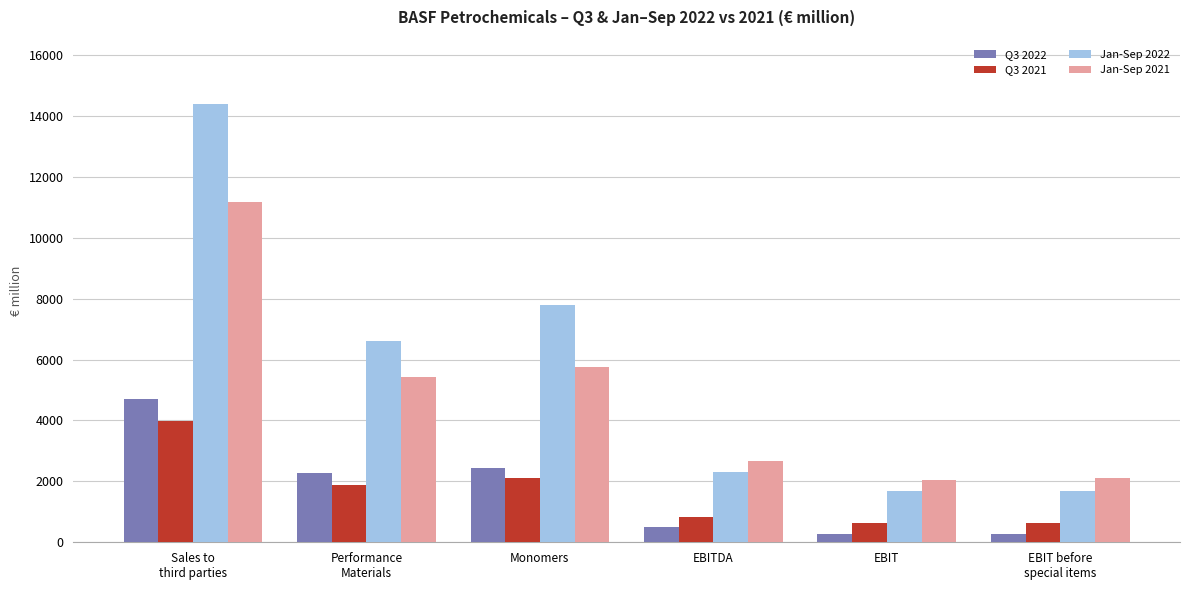

What is the total value across all series at Sales to
third parties?

34250